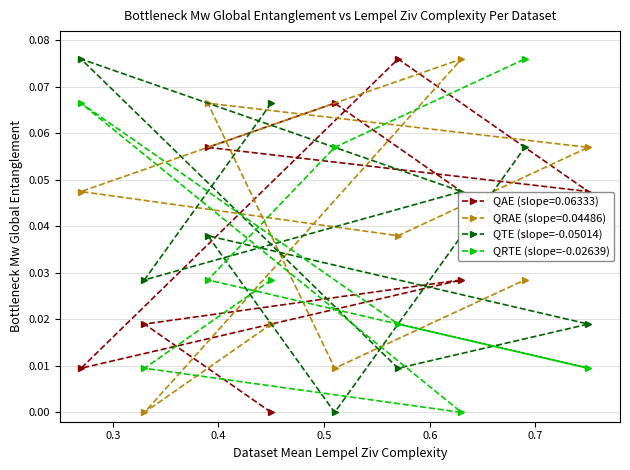

How many values in QRTE (slope=-0.02639) are above zero?

8